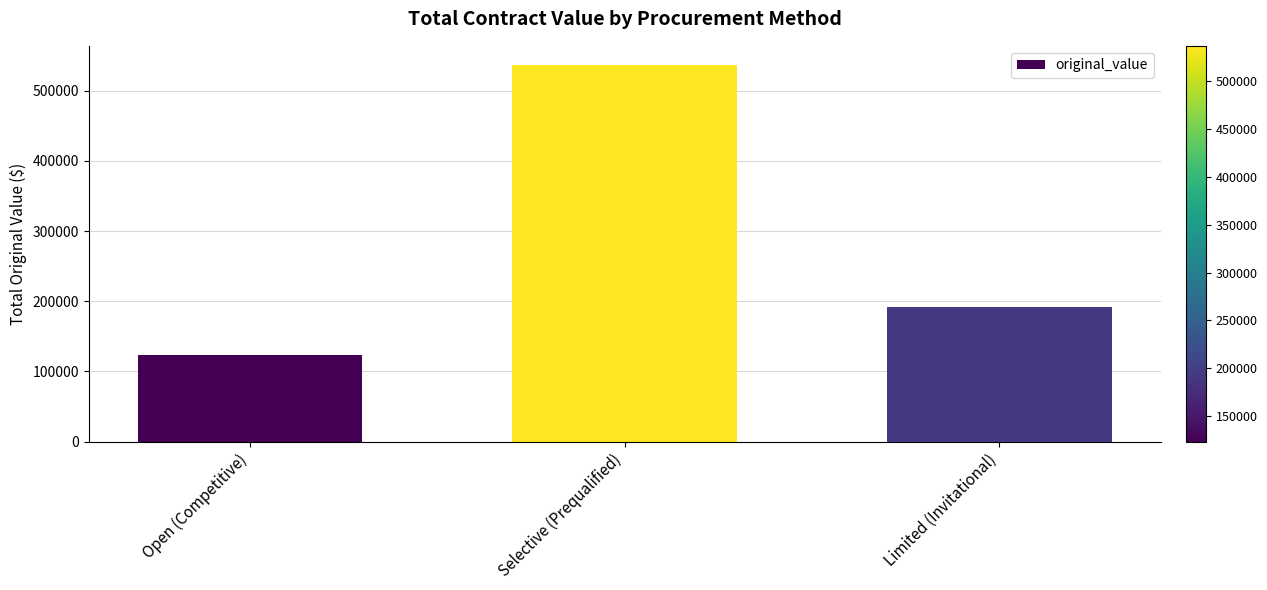

What is the change in value from Open (Competitive) to Selective (Prequalified)?

+413911